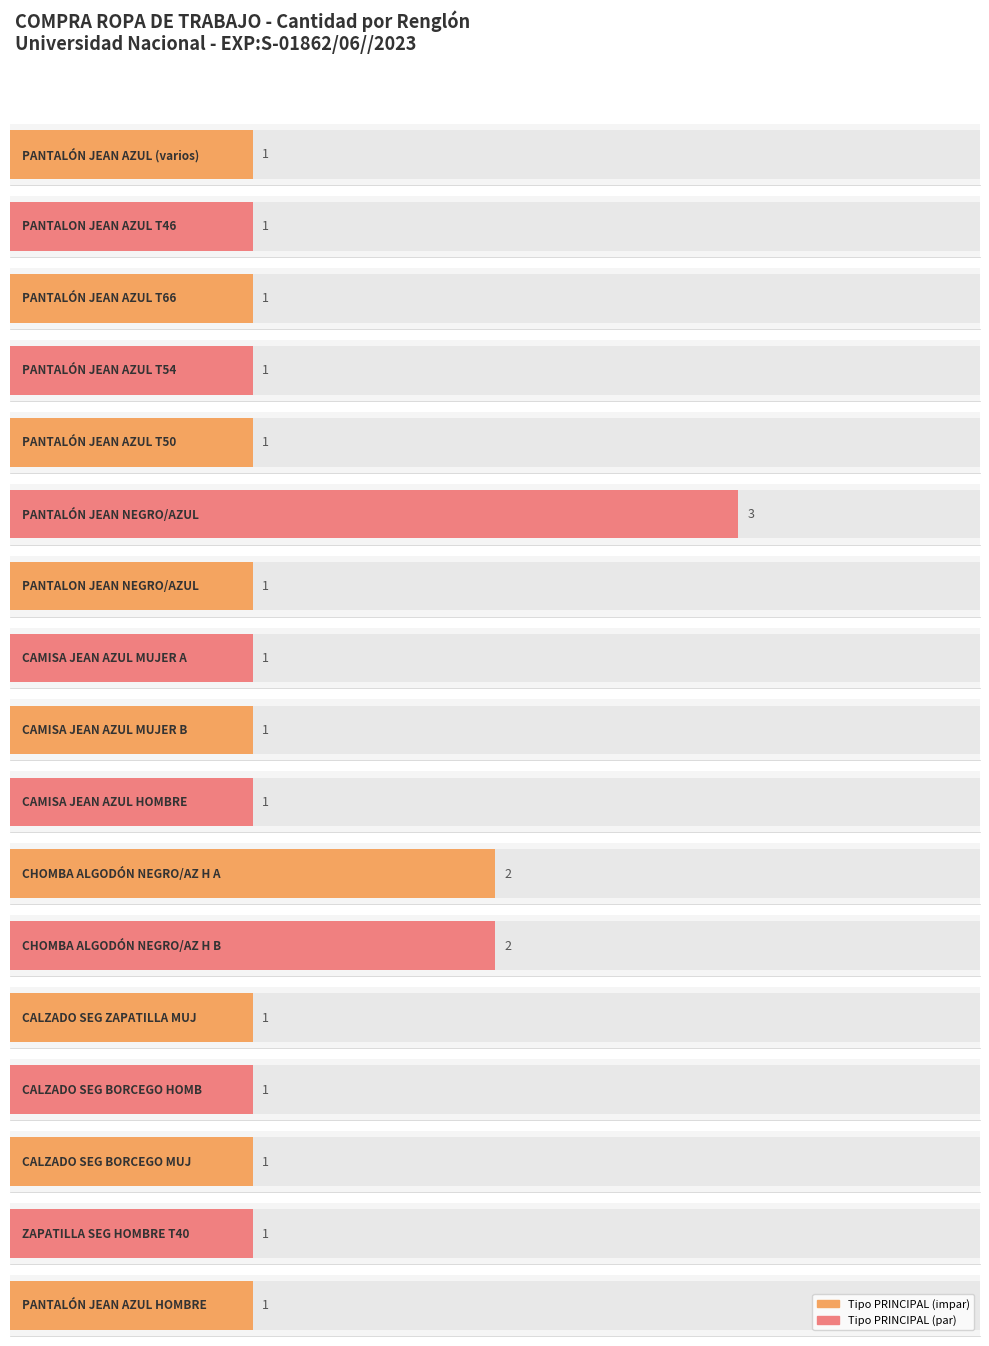

Reading left to right, what are all the values shown in this chart?

1	1	1	1	1	3	1	1	1	1	2	2	1	1	1	1	1